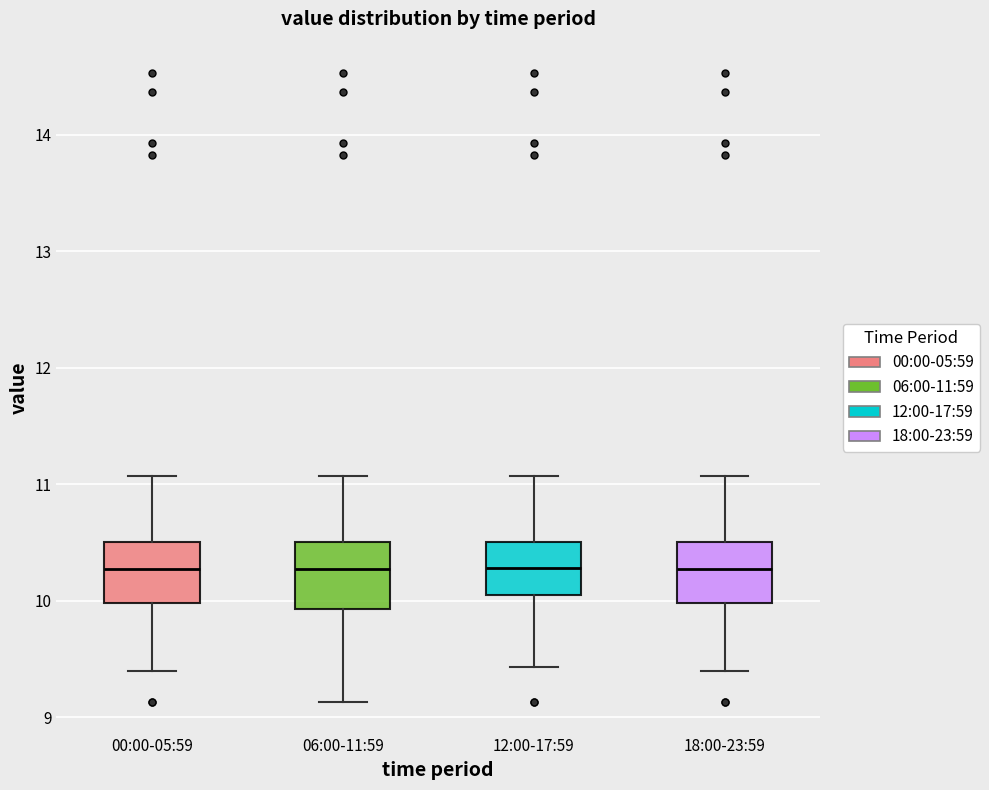

Reading left to right, read every box against the y-axis: the position of its median line, the range the box covers, and the ends of its whiskers. The values are not printed on the chart, so give them approximately, as read against the axis.

00:00-05:59: median 10.3, box 10.0 to 10.5, whiskers 9.4 to 11.1
06:00-11:59: median 10.3, box 9.9 to 10.5, whiskers 9.1 to 11.1
12:00-17:59: median 10.3, box 10.1 to 10.5, whiskers 9.4 to 11.1
18:00-23:59: median 10.3, box 10.0 to 10.5, whiskers 9.4 to 11.1